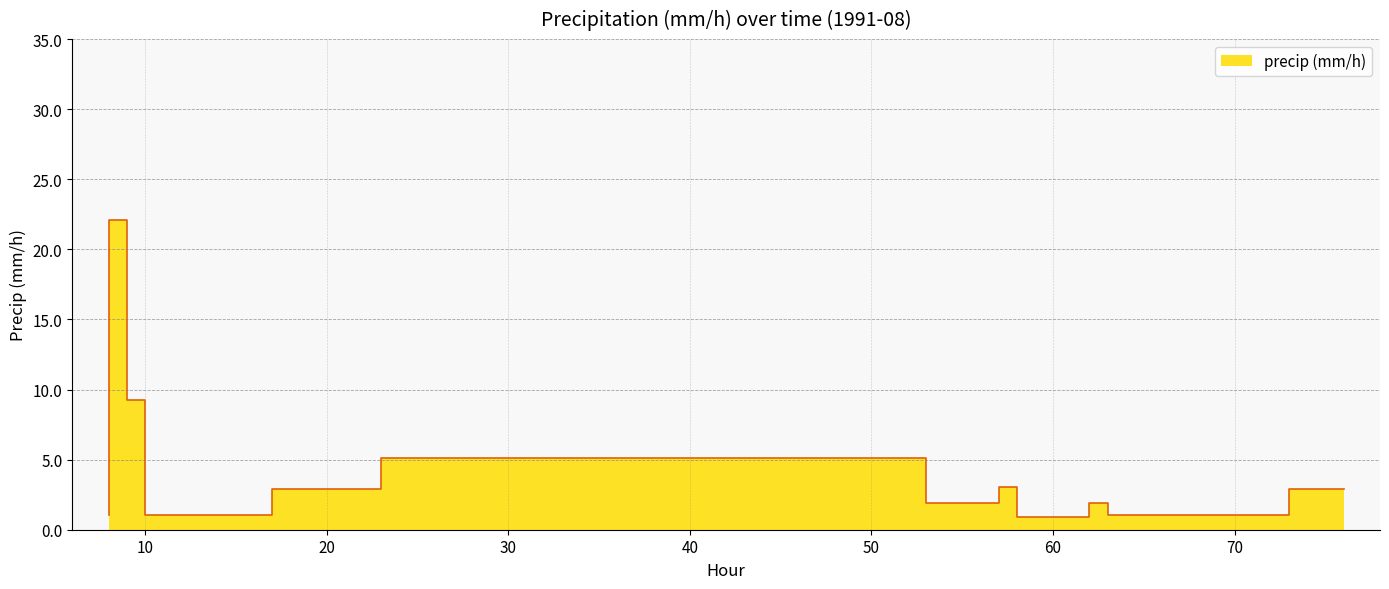

True or false: the data shows 3.2 at 9.

False